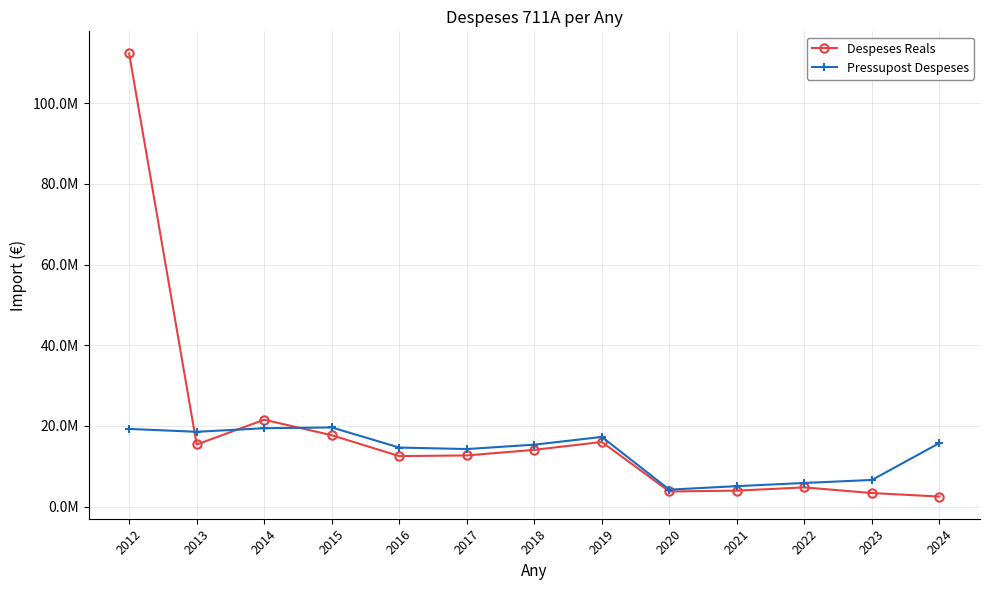

What is the total value across all series at 2022?

10679472.9